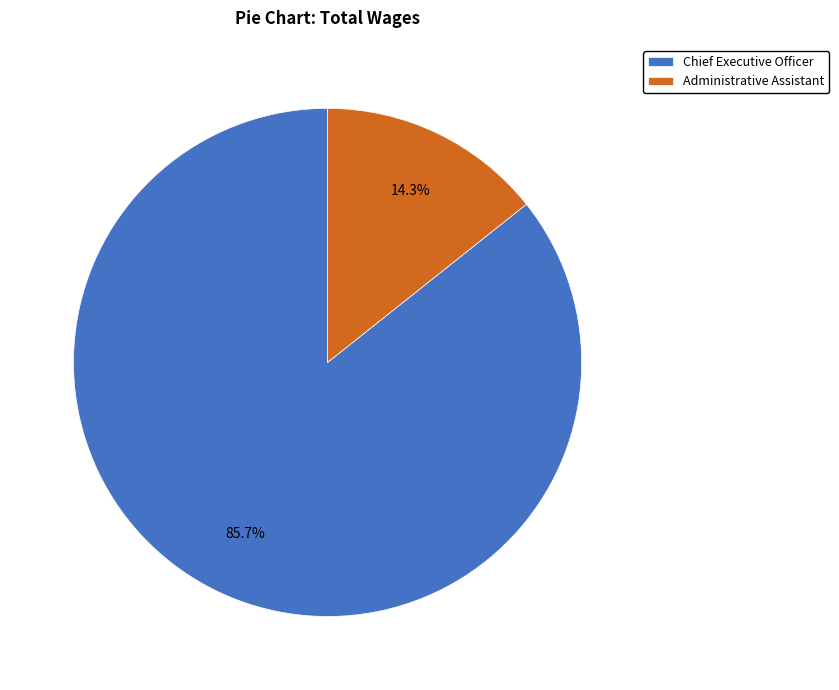

What is the largest slice in the pie chart?

Chief Executive Officer